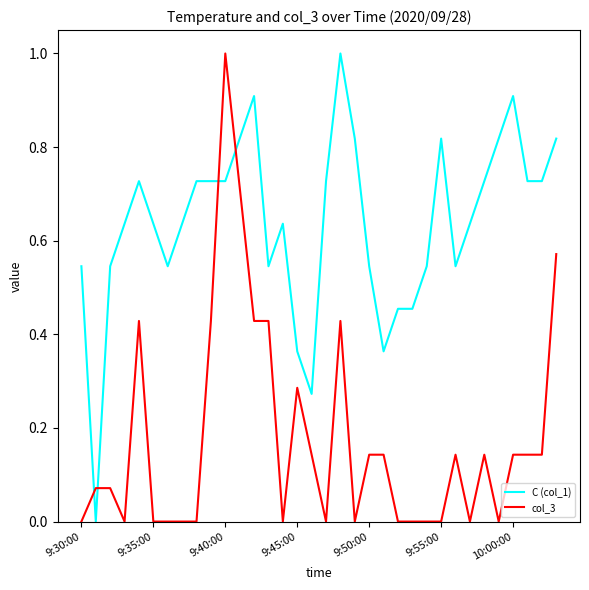

Which series has the largest total across all categories?

C (col_1)